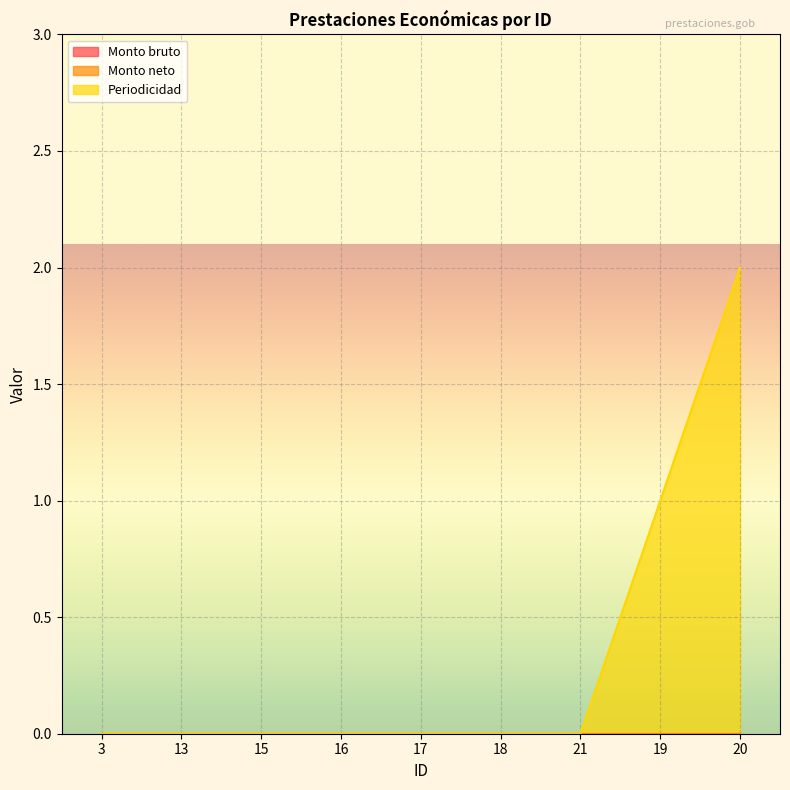

What are all the series names shown in the legend?

Monto bruto, Monto neto, Periodicidad